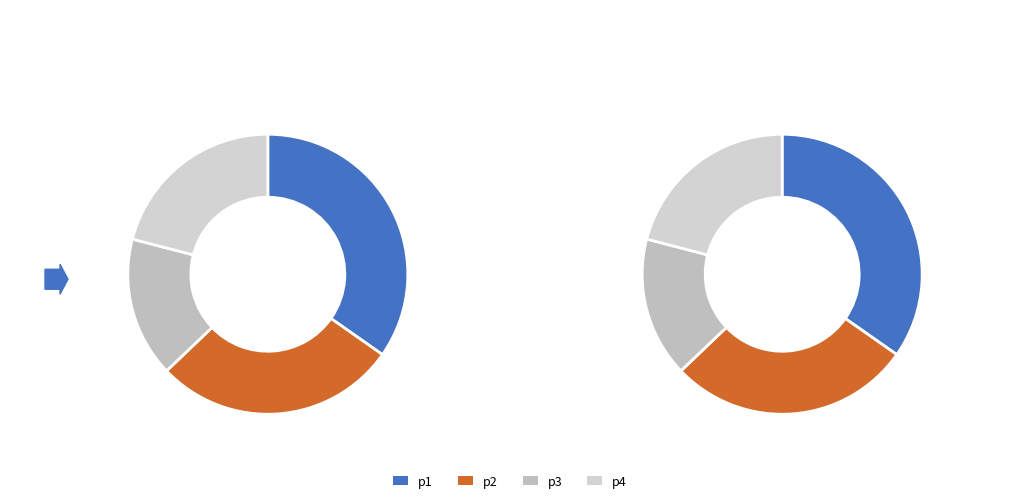

To the nearest percent, what portion does p4 represent?

21%